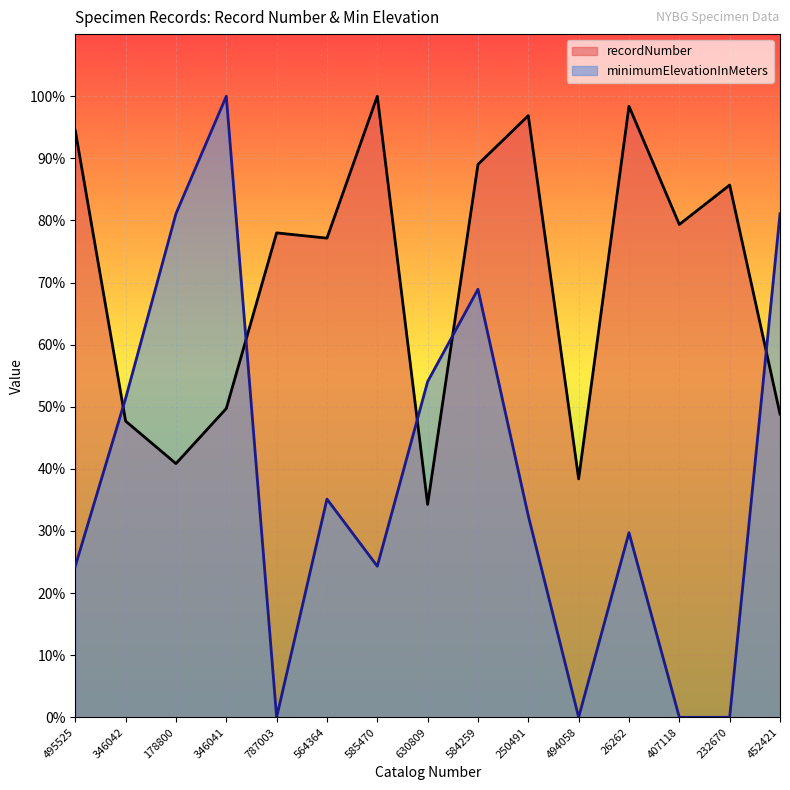

What is the value of the minimumElevationInMeters point at the 1st from the left?

4864.9